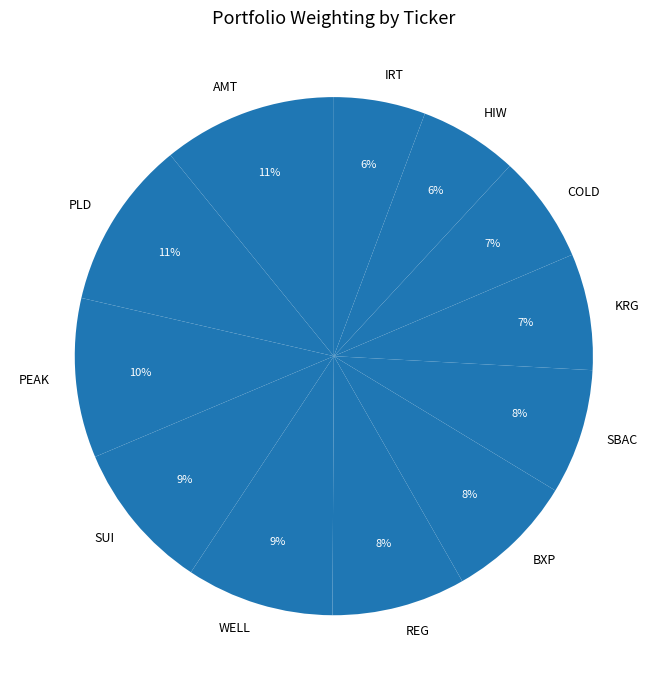

True or false: PEAK accounts for 10% of the total.

True